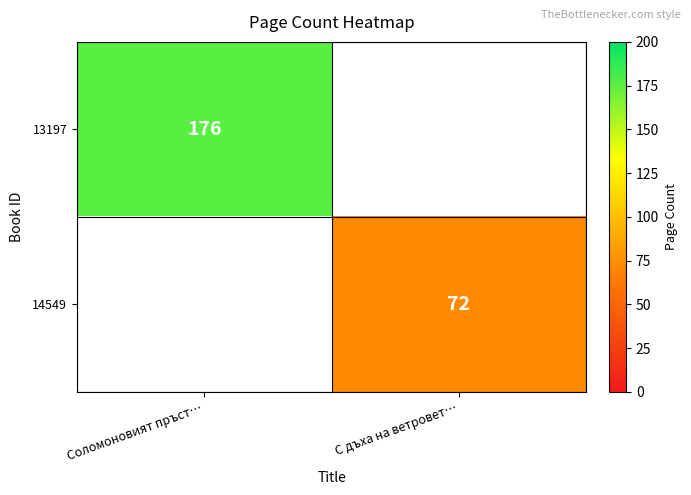

The 14549 series shows 72 at С дъха на ветровет…. True or false?

True